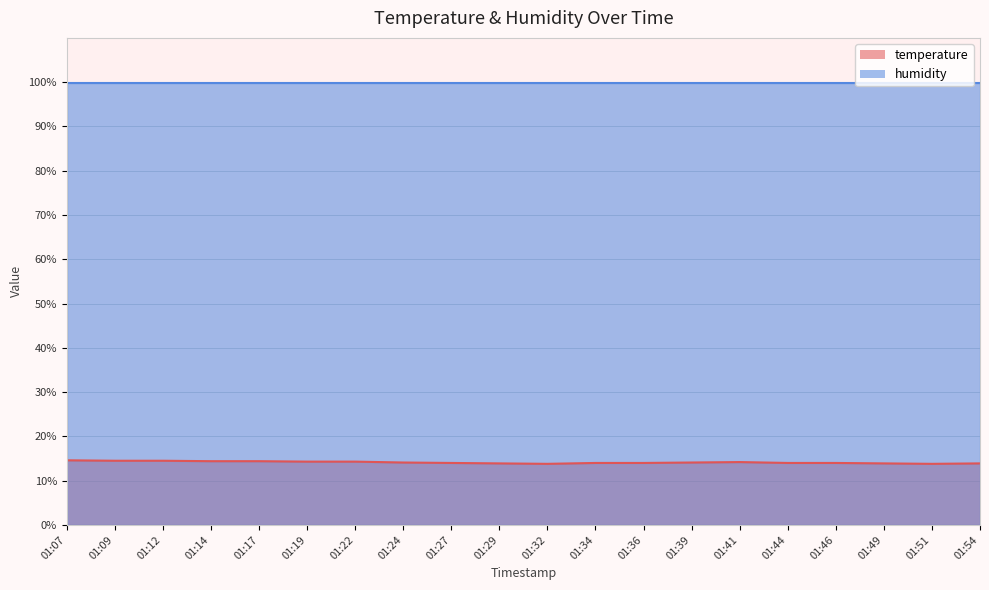

Does the chart have visible grid lines?

Yes